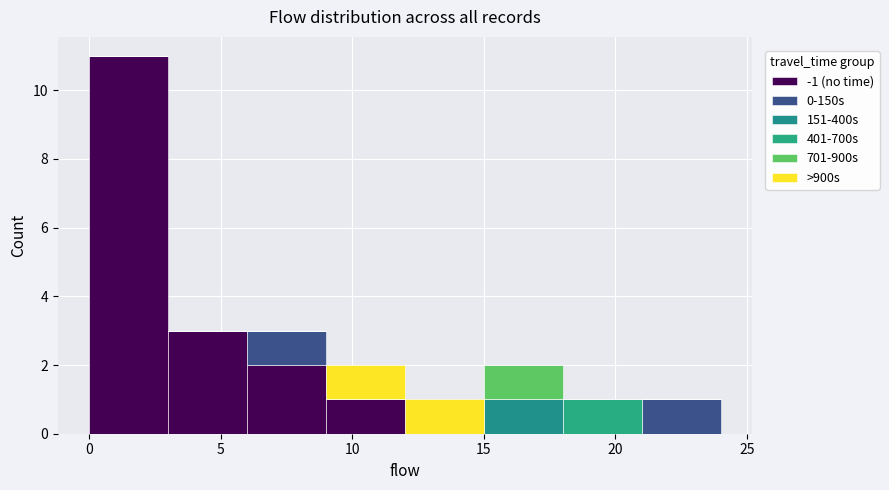

What is the total height of the stacked bar covering 15 to 18 on the x-axis? The values are not printed on the chart, so give them approximately, as read against the axis.

2